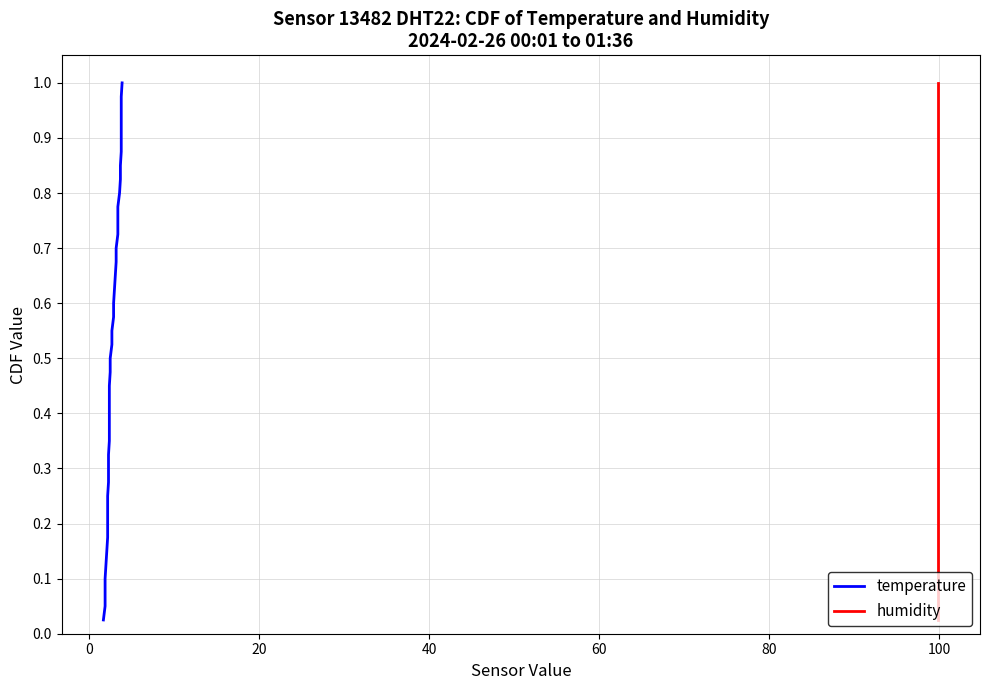

True or false: temperature has a value of 0.9 at 23.

False